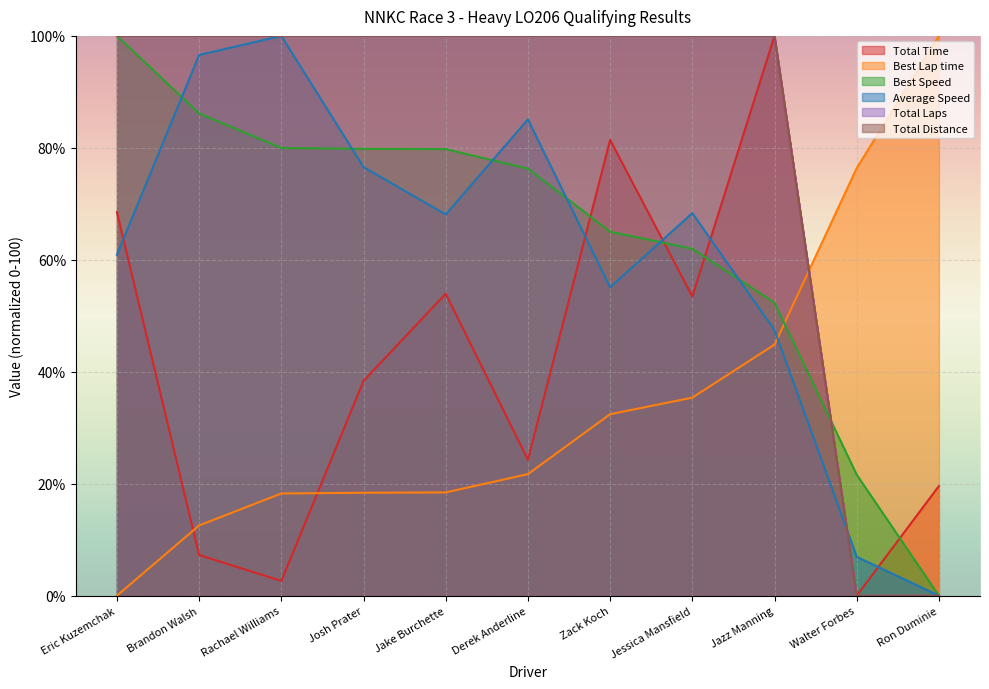

What is the maximum value shown in the chart?

100.0